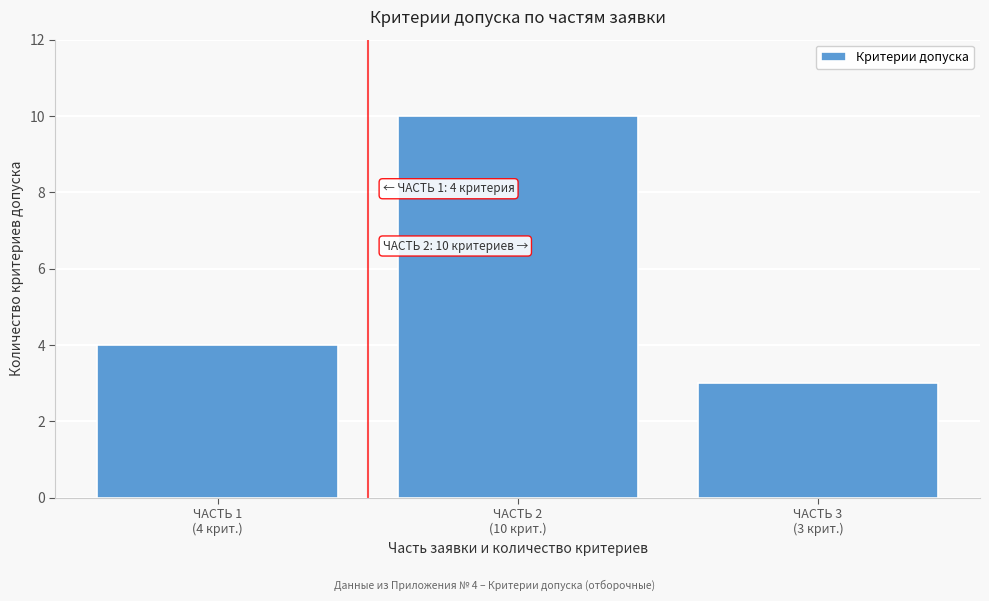

Reading left to right, transcribe all the data shown in this chart.

4	10	3